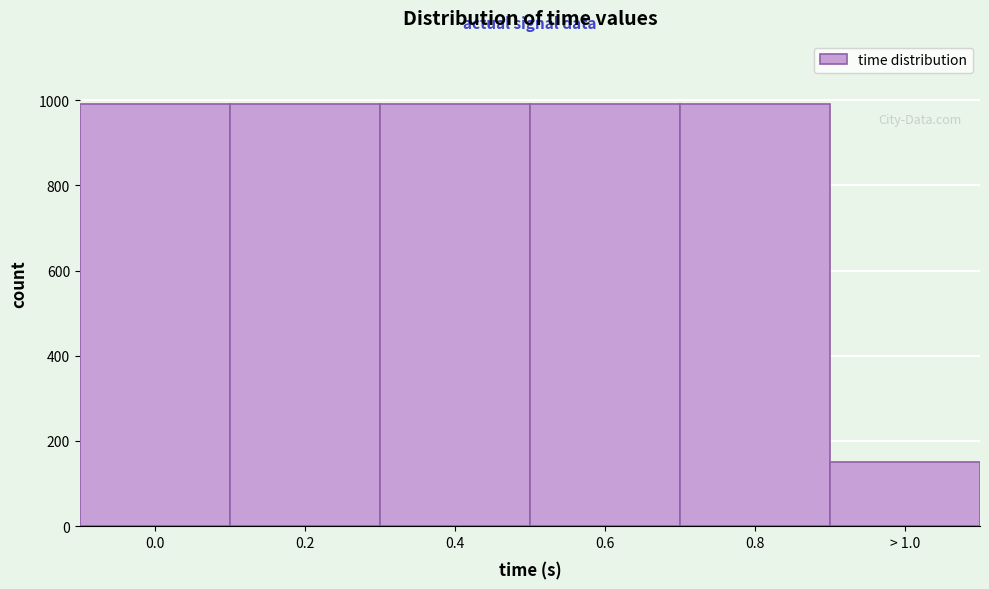

What is the greatest value displayed?

991